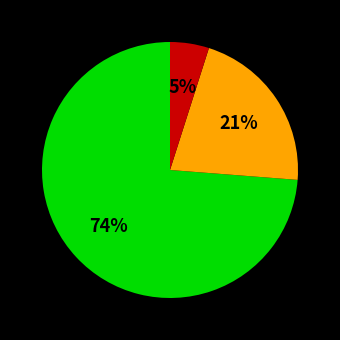

How many slices are in this pie chart?

3